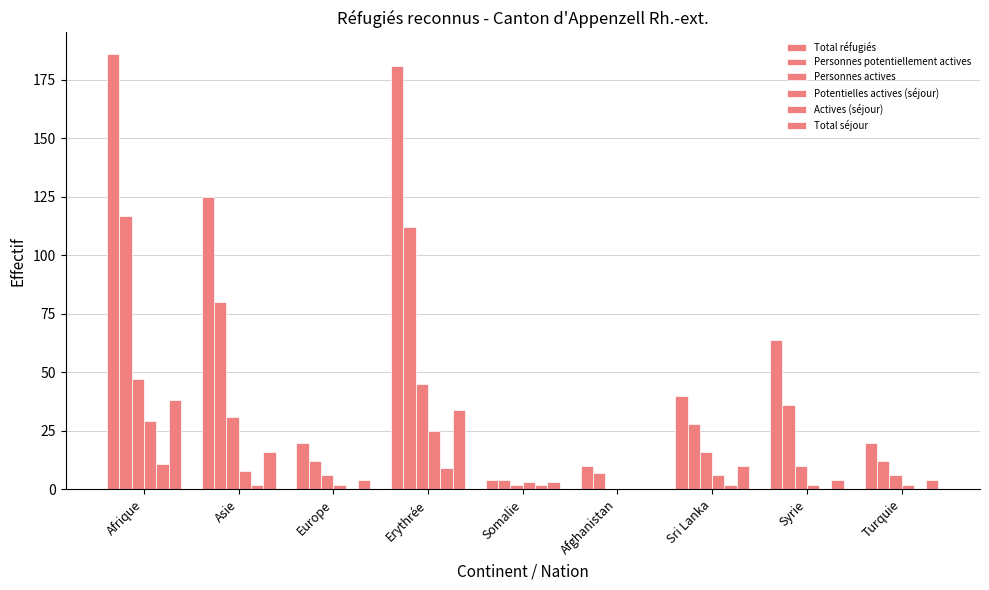

How many values in Total séjour are above zero?

8